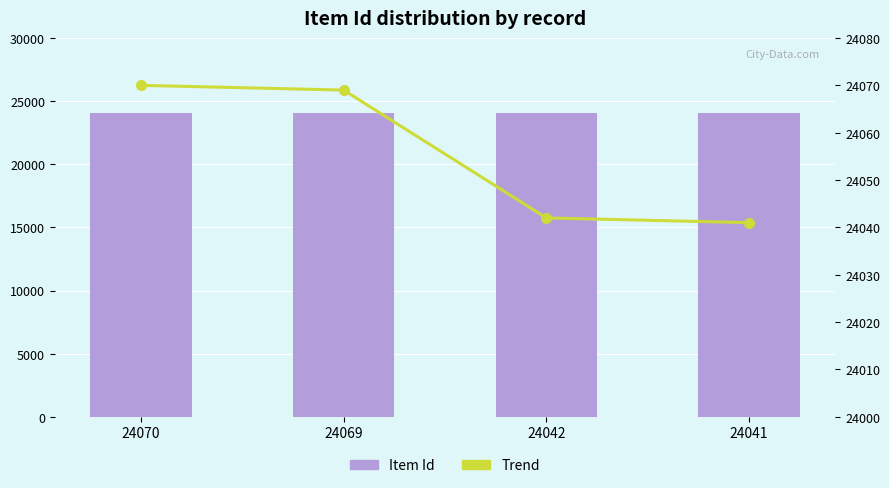

What is the minimum value shown in the chart?

24041